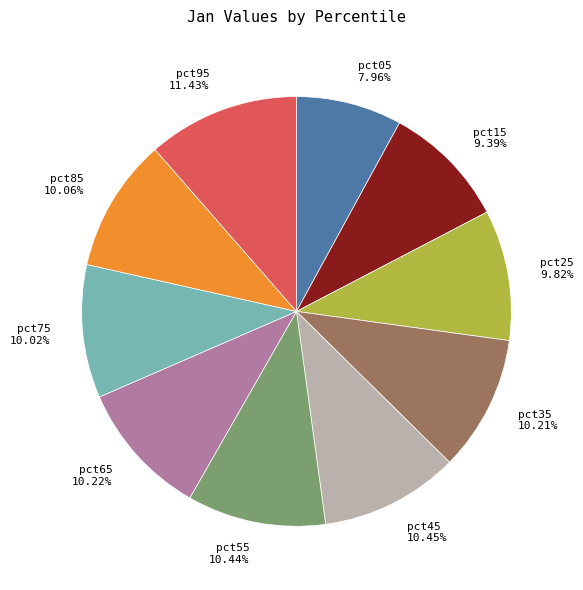

Does pct35 account for over 50% of the chart?

No